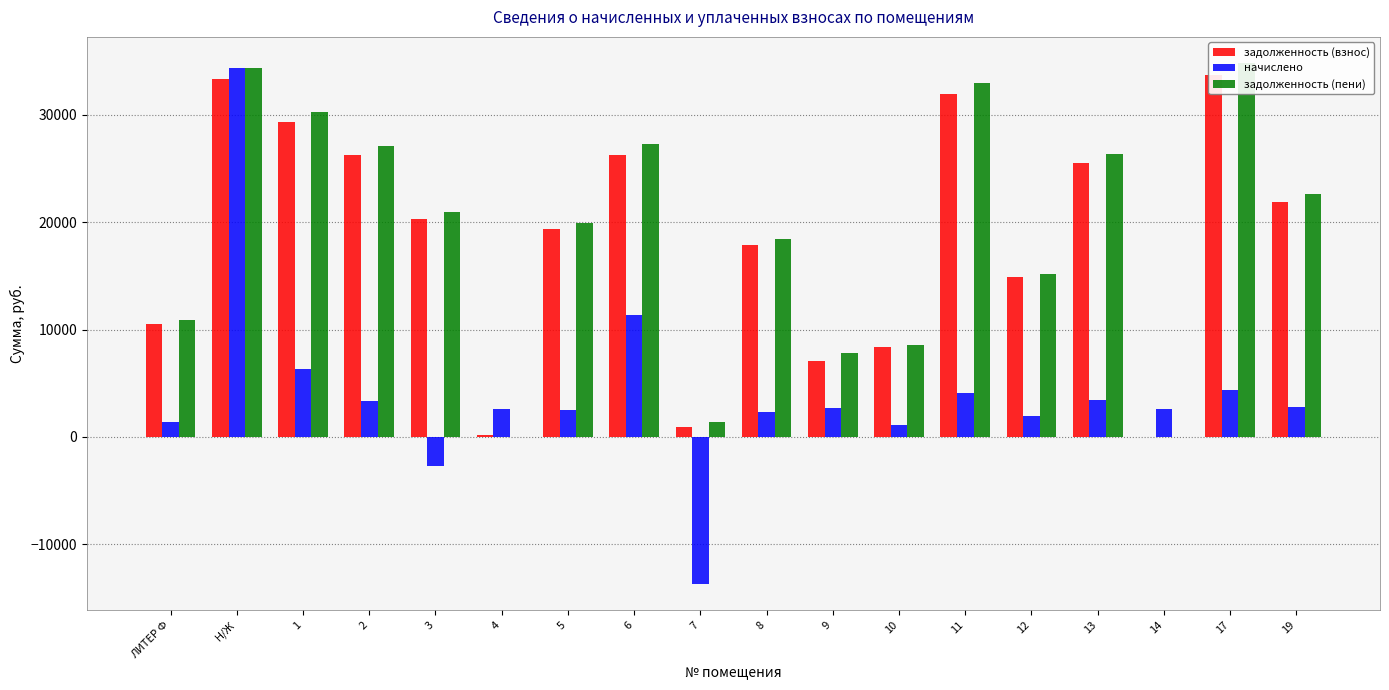

What position from the right is 7?

10